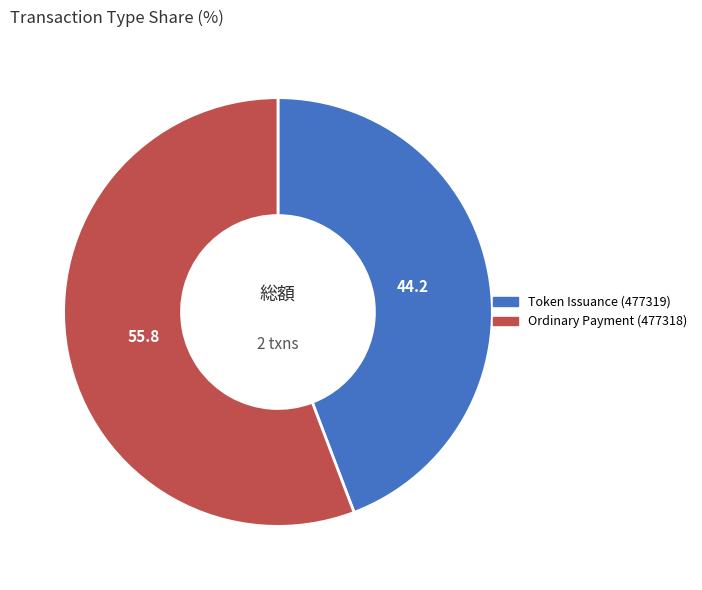

Combined, do Ordinary Payment (477318) and Token Issuance (477319) account for over 50%?

Yes